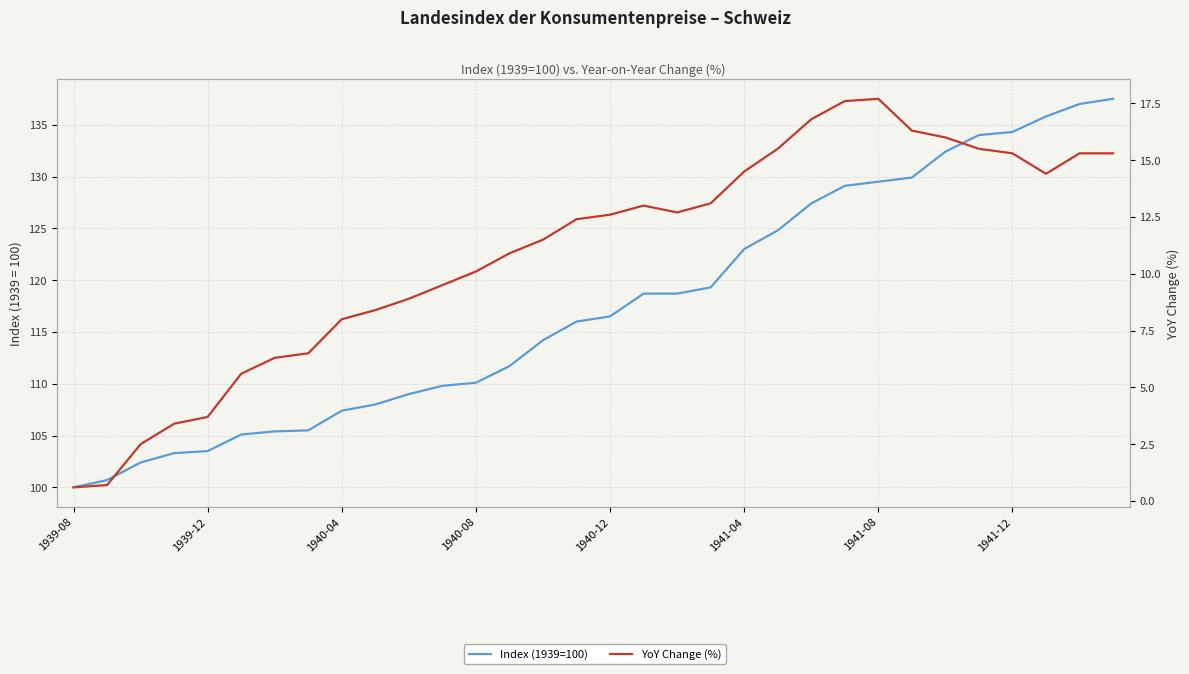

Reading right to left, list all the values displayed in this chart.

Index (1939=100): 137.5	137.0	135.8	134.3	134.0	132.4	129.9	129.5	129.1	127.4	124.8	123.0	119.3	118.7	118.7	116.5	116.0	114.2	111.7	110.1	109.8	109.0	108.0	107.4	105.5	105.4	105.1	103.5	103.3	102.4	100.7	100.0
YoY Change (%): 15.3	15.3	14.4	15.3	15.5	16.0	16.3	17.7	17.6	16.8	15.5	14.5	13.1	12.7	13.0	12.6	12.4	11.5	10.9	10.1	9.5	8.9	8.4	8.0	6.5	6.3	5.6	3.7	3.4	2.5	0.7	0.6